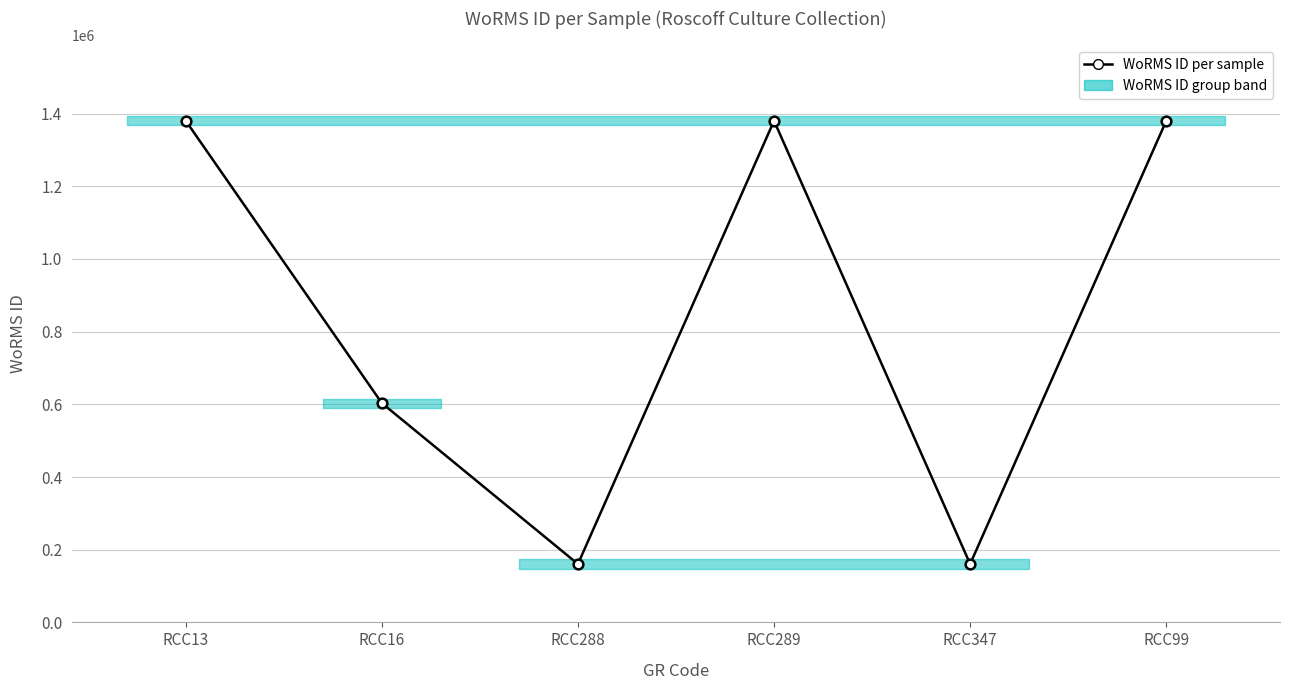

What is the label of the 3rd point from the left?

RCC288